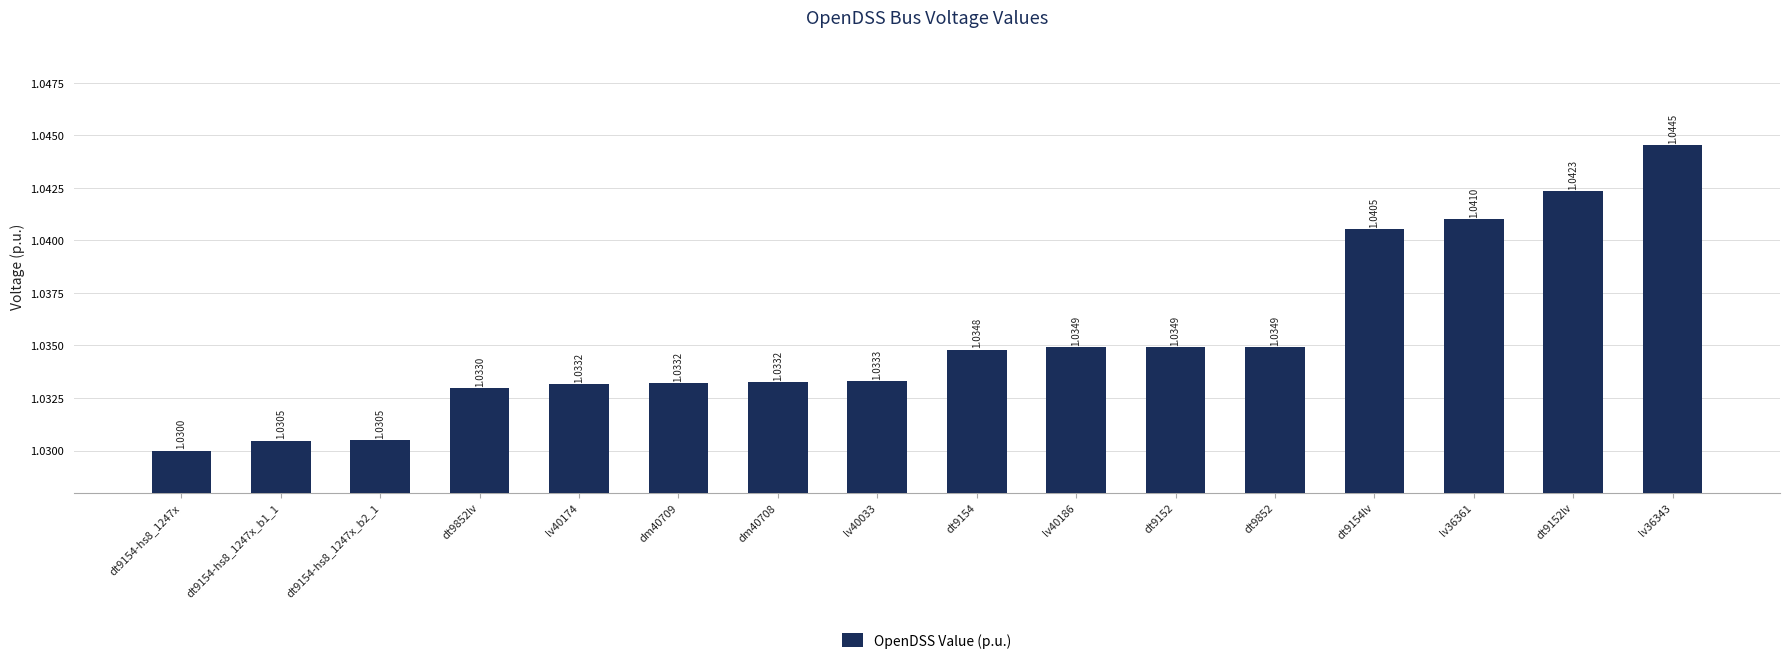

True or false: the data shows 1.7 at dt9154lv.

False